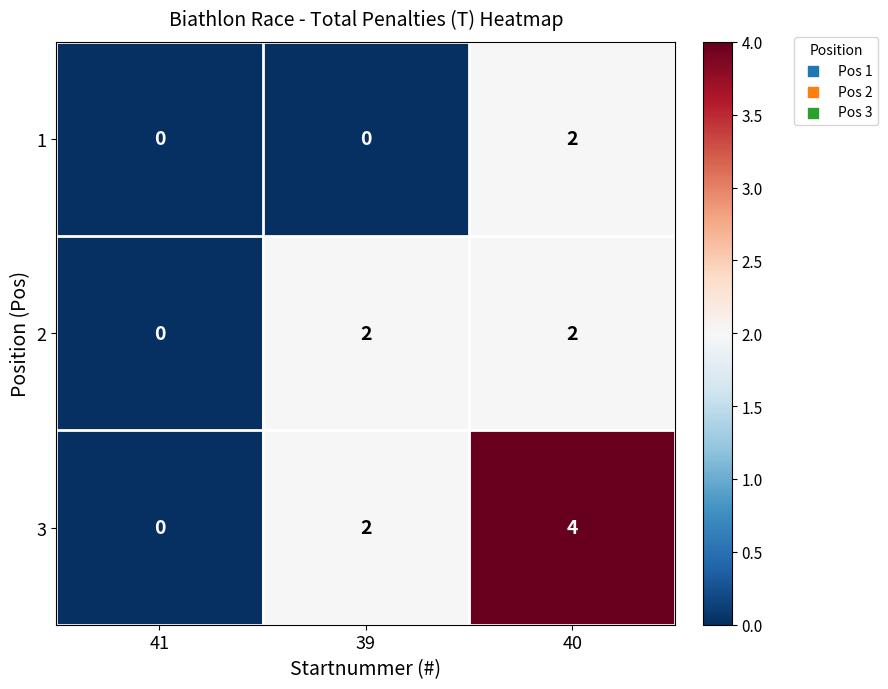

What is the difference between the highest and lowest values at 40?

2